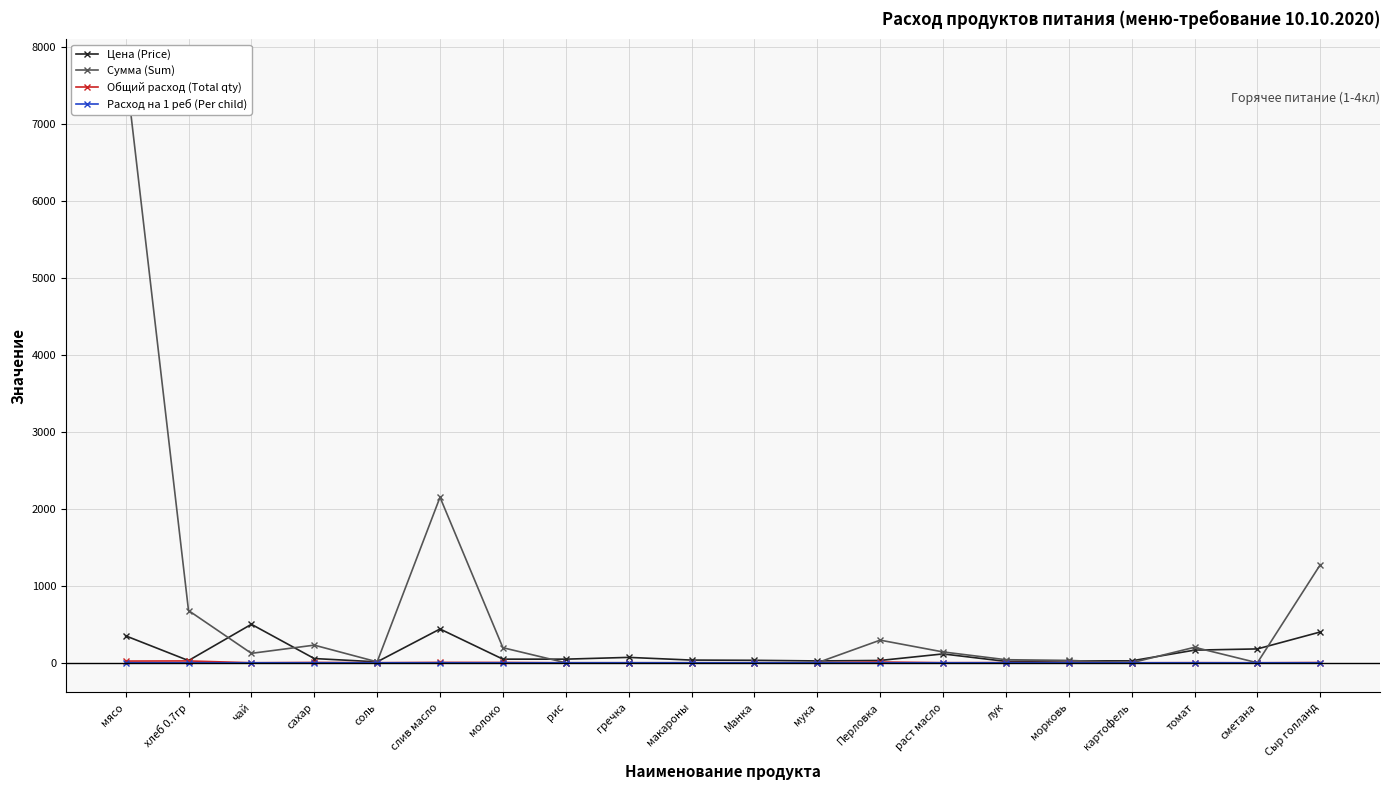

At which category does Сумма (Sum) reach its first local valley?

чай